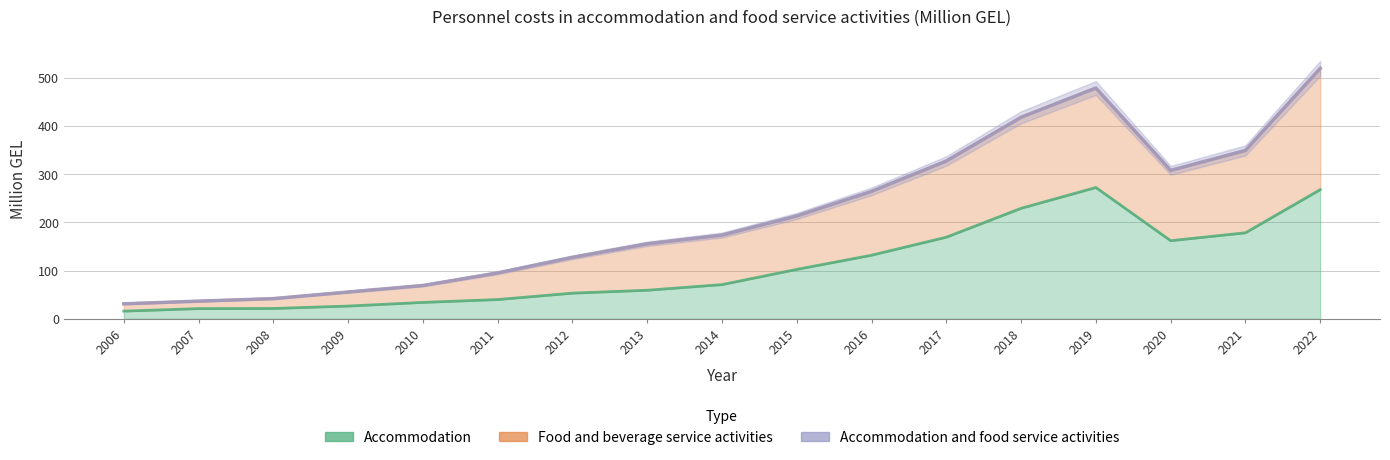

How many lines are shown in the chart?

3